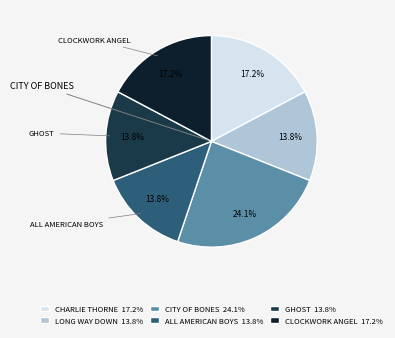

Is there any slice that represents more than half of the pie?

No